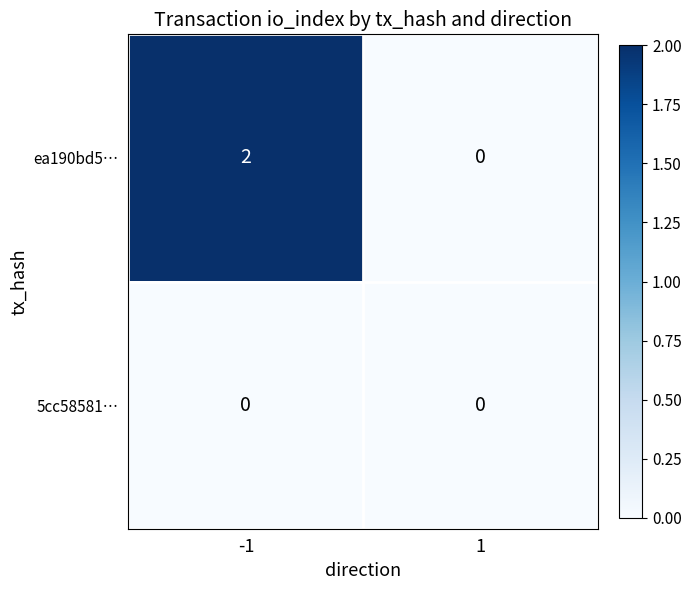

Rank the series by their maximum value, from lowest to highest.

5cc58581…, ea190bd5…